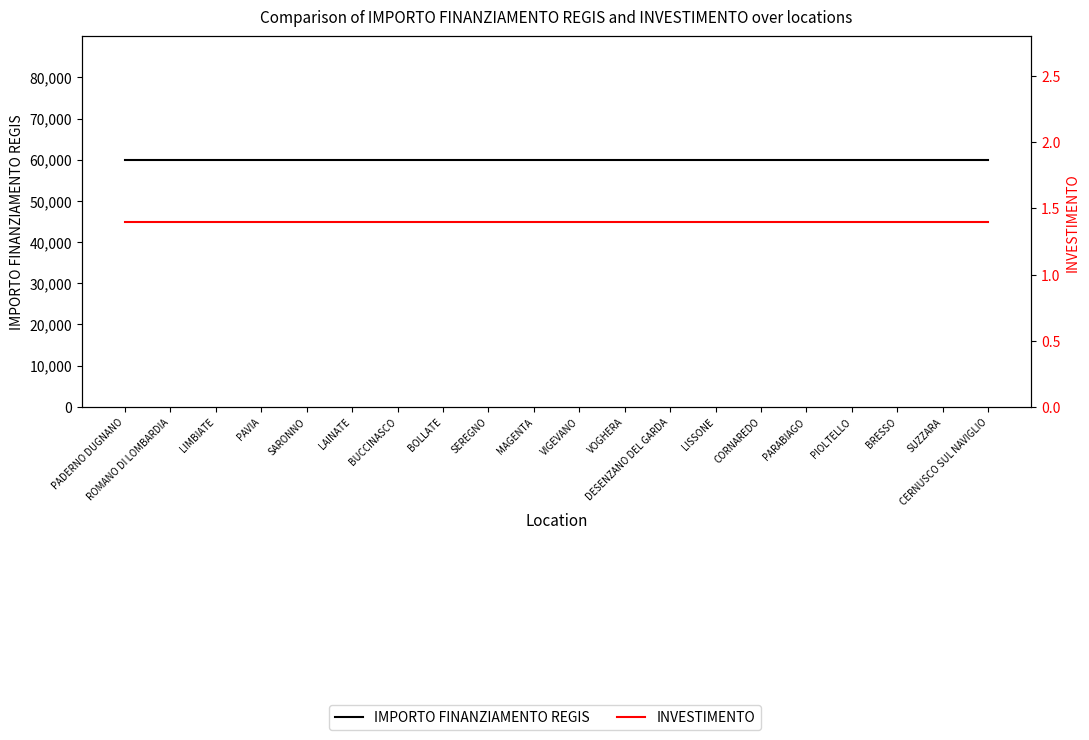

Rank the series by their average value, from highest to lowest.

IMPORTO FINANZIAMENTO REGIS, INVESTIMENTO